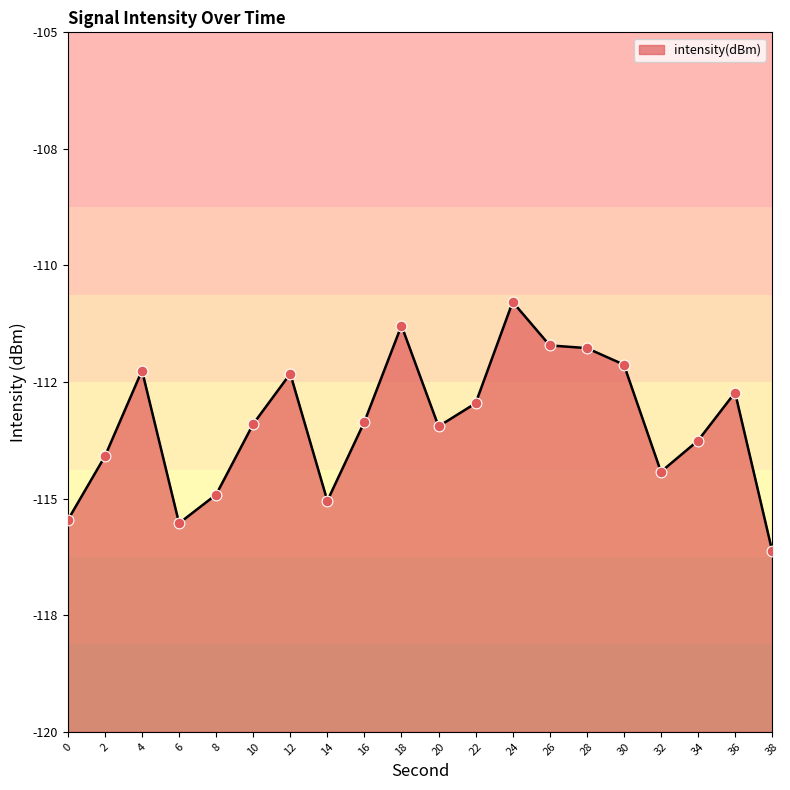

Between 6 and 26, which is larger?

26